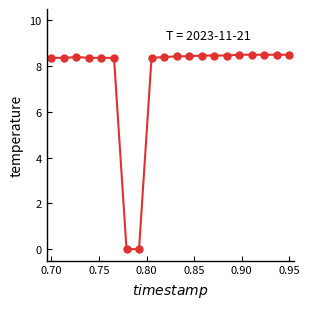

What is the maximum value shown in the chart?

8.5